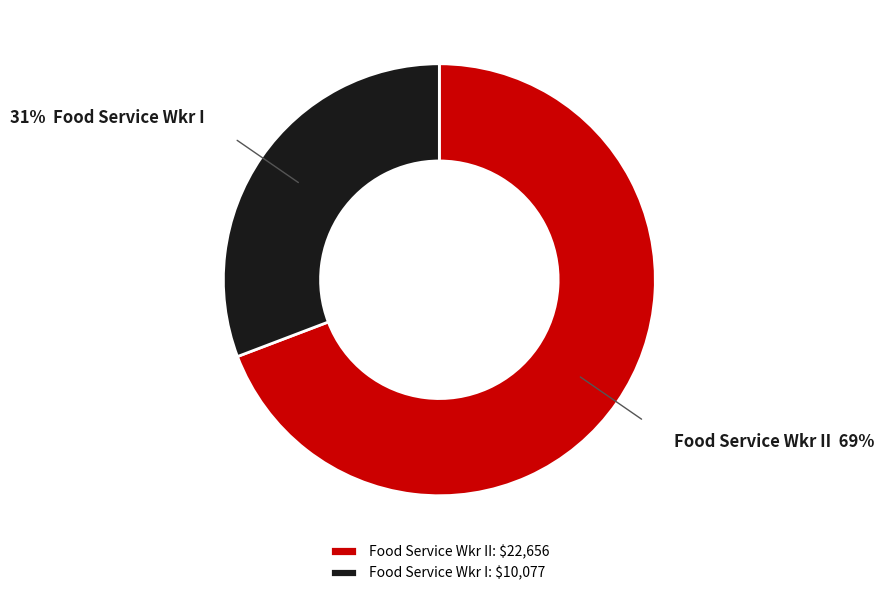

How many segments does this pie chart have?

2